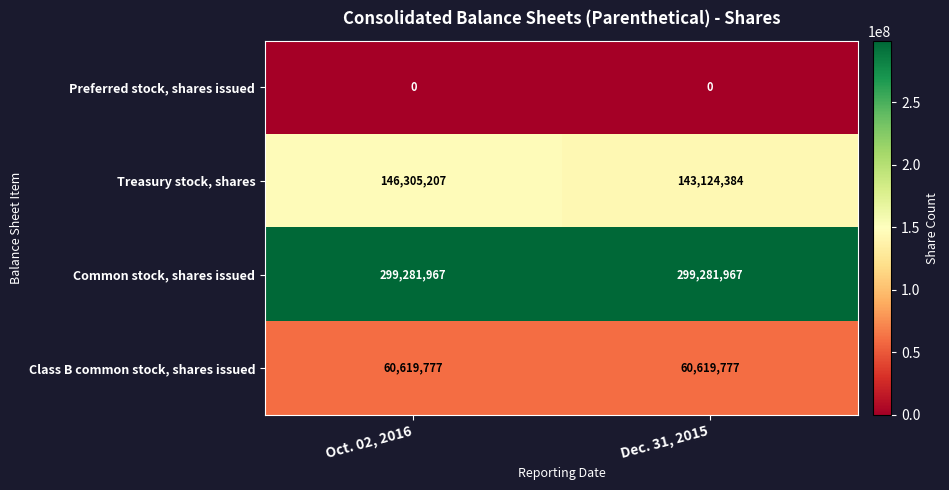

Which series changed the most between Oct. 02, 2016 and Dec. 31, 2015?

Treasury stock, shares